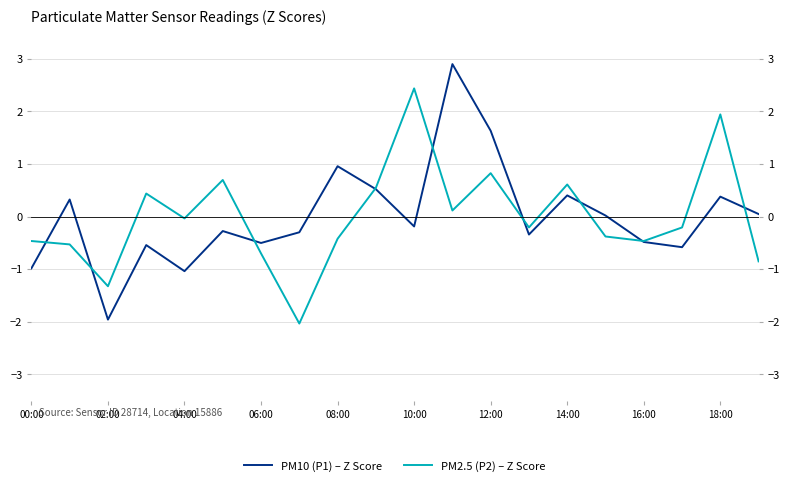

List the series in order of their overall mean, highest first.

PM2.5 (P2) – Z Score, PM10 (P1) – Z Score